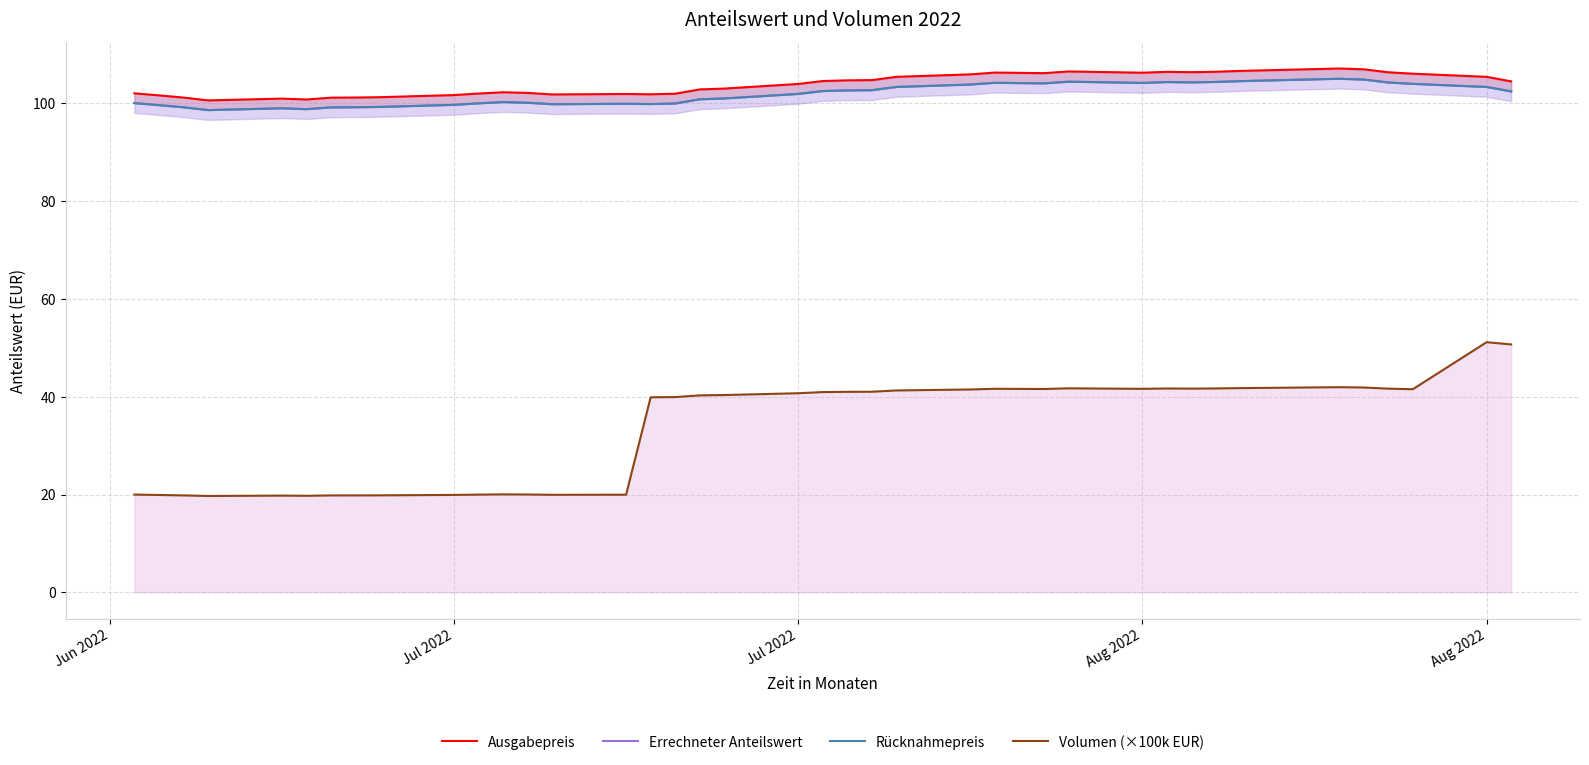

What are all the series names shown in the legend?

Ausgabepreis, Errechneter Anteilswert, Rücknahmepreis, Volumen (×100k EUR)